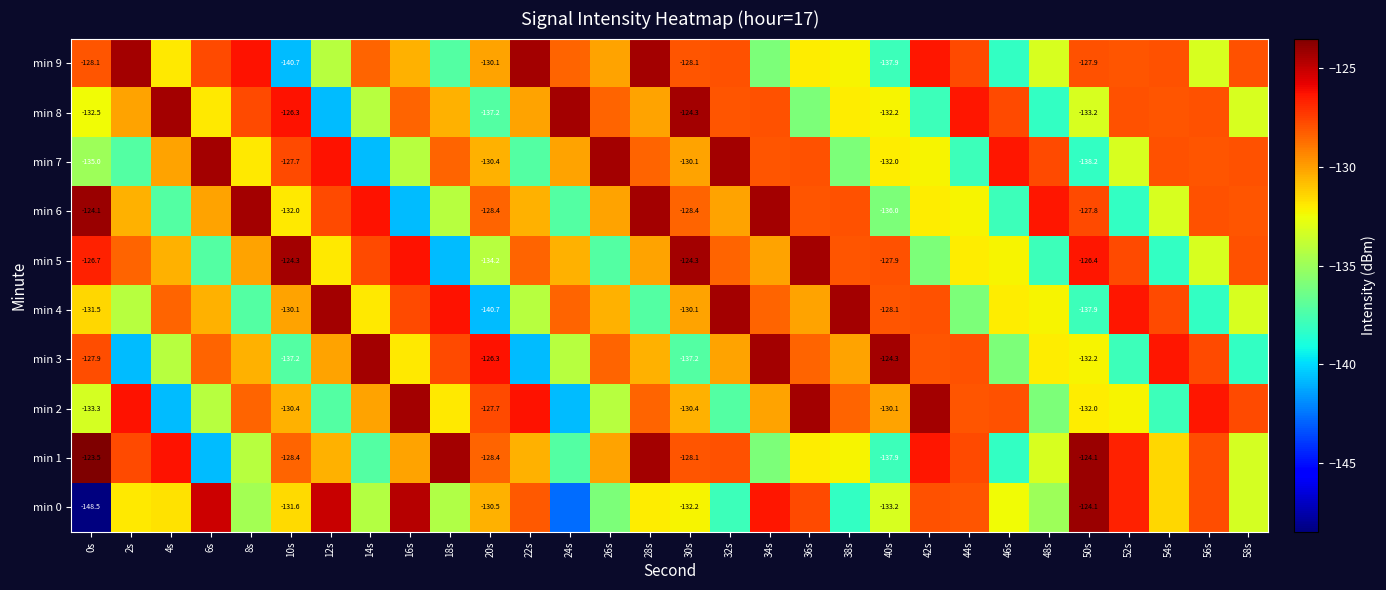

Count the number of categories in the chart.

30